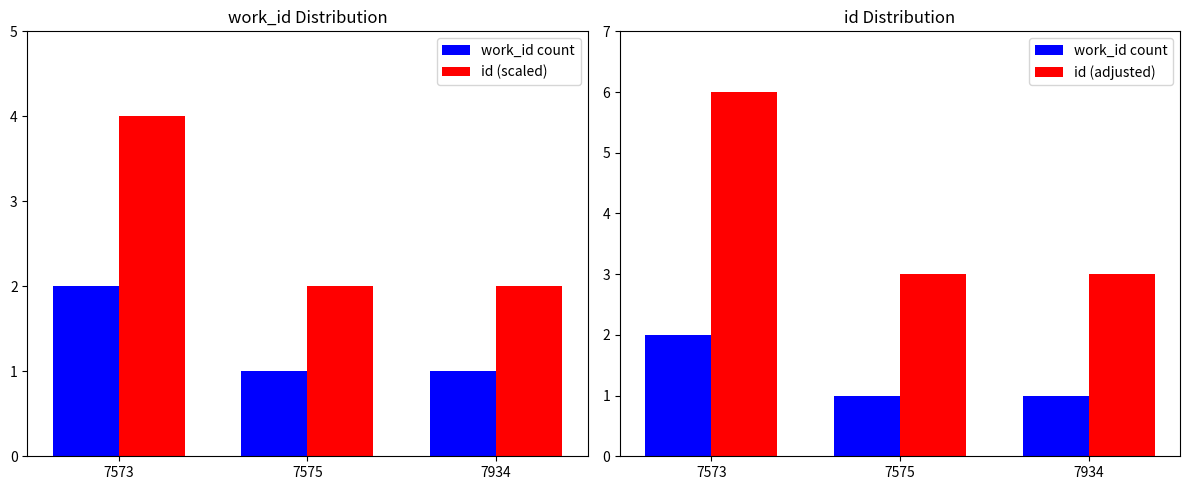

How many data points in work_id count are above 1?

1